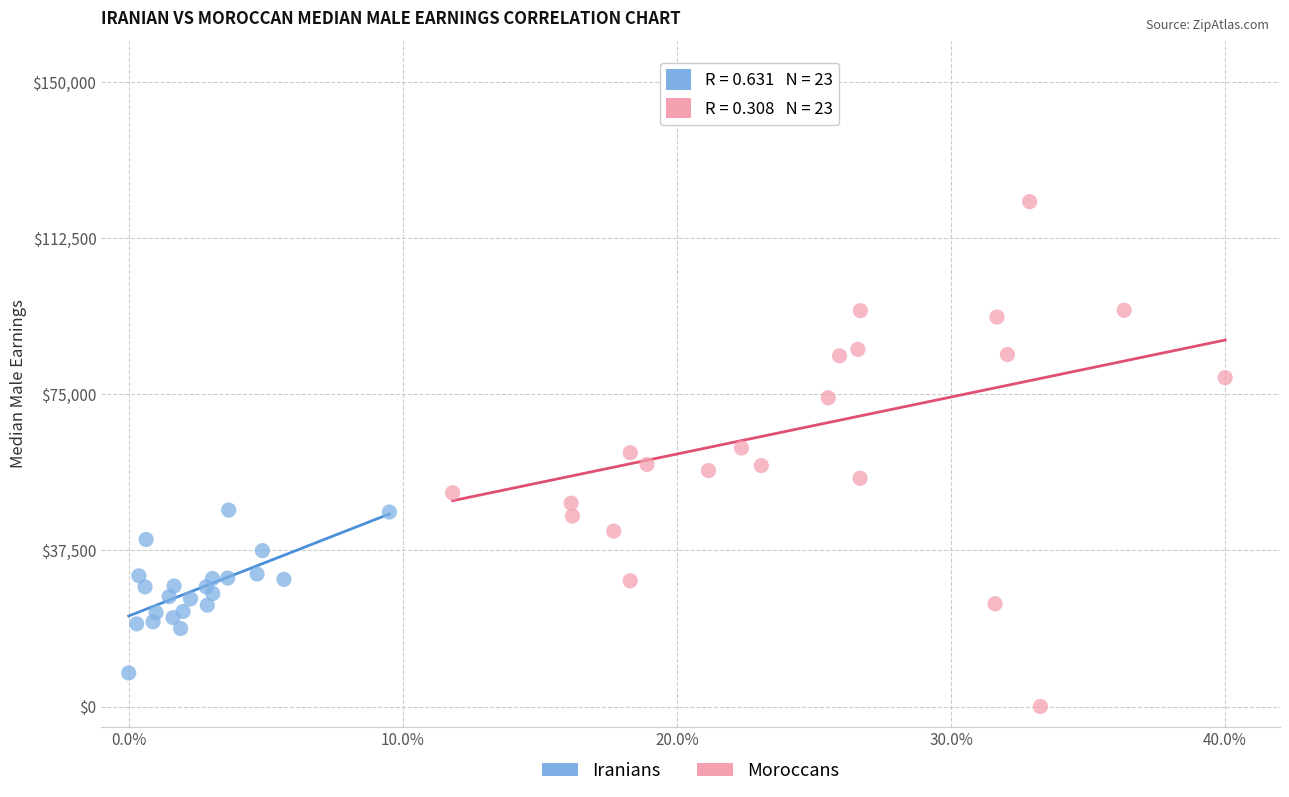

Which series reaches the minimum Y coordinate?

Moroccans